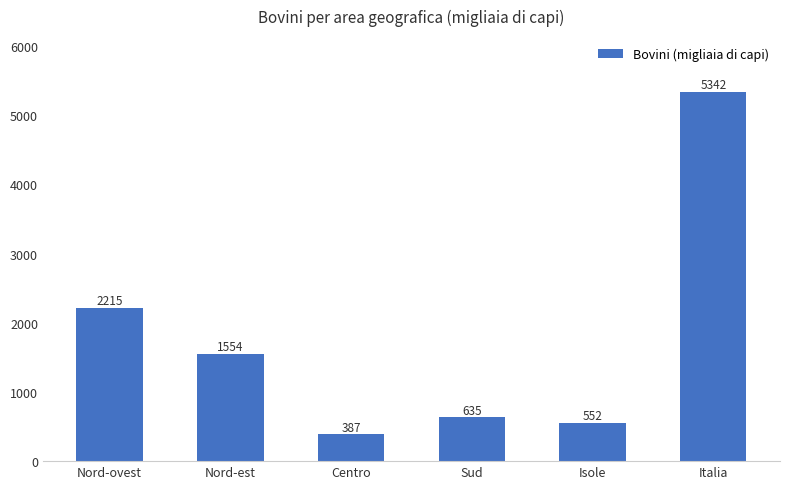

Reading left to right, extract all data points from this chart.

Nord-ovest=2215	Nord-est=1554	Centro=387	Sud=635	Isole=552	Italia=5342